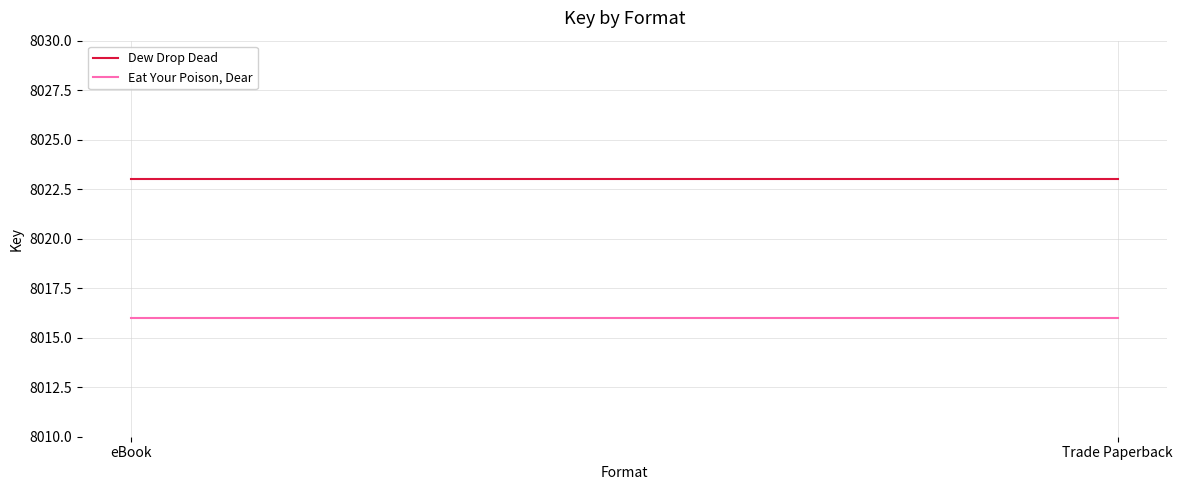

At which category is the sum across all series the highest?

eBook